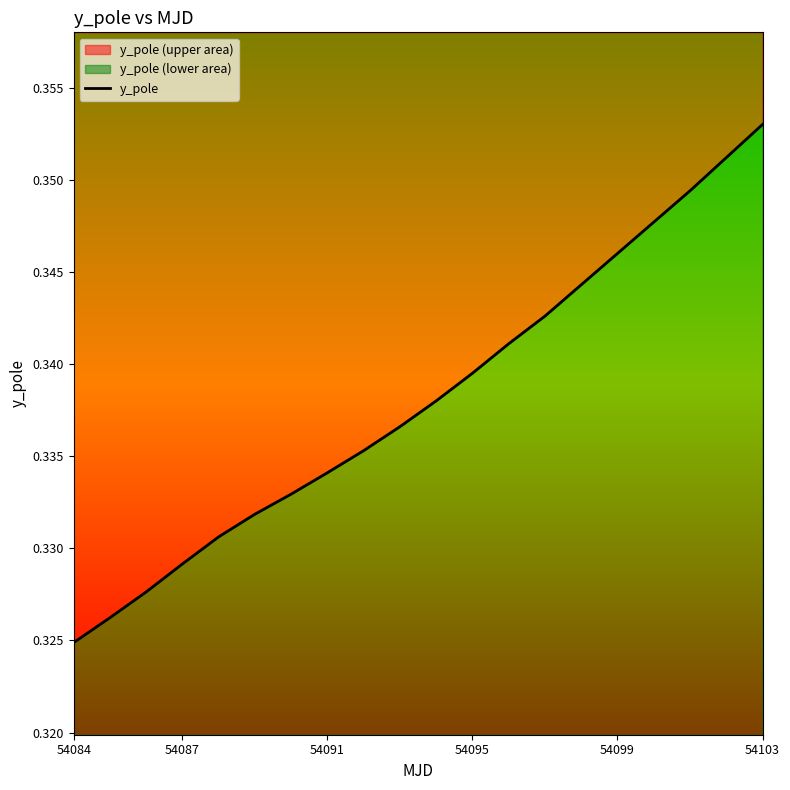

Does the chart have visible grid lines?

No